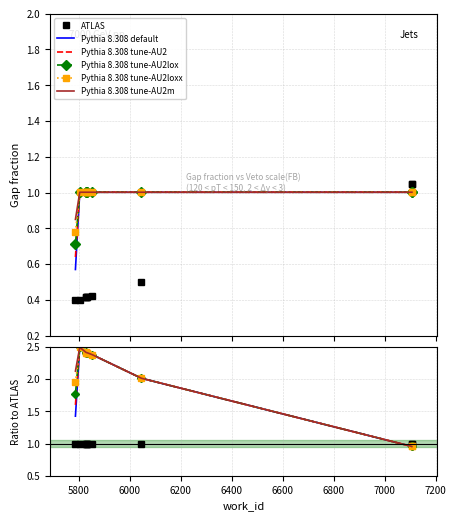

Between 7000 and 6600, which is larger?

7000